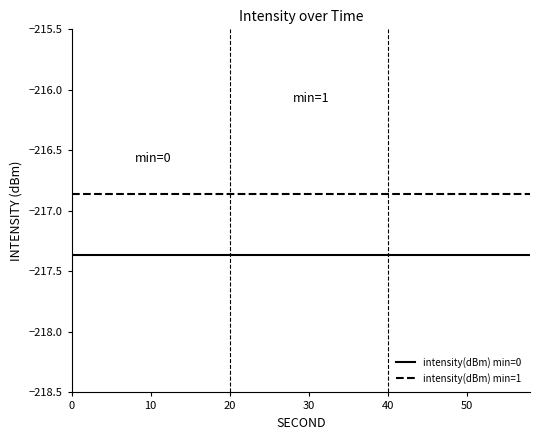

Count the number of data series in this chart.

2